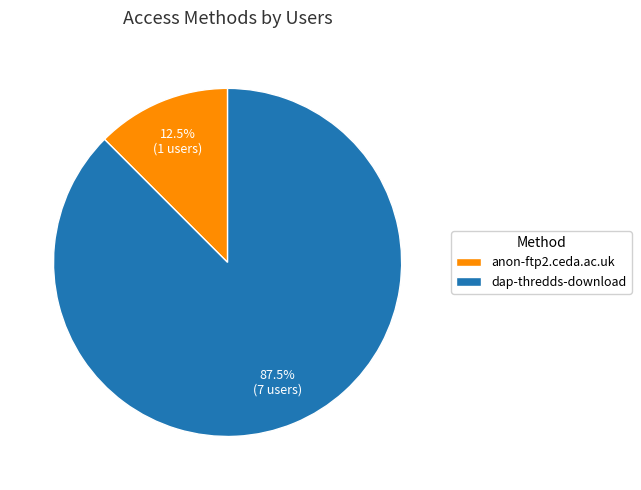

To the nearest percent, what is the combined percentage of dap-thredds-download and anon-ftp2.ceda.ac.uk?

100%